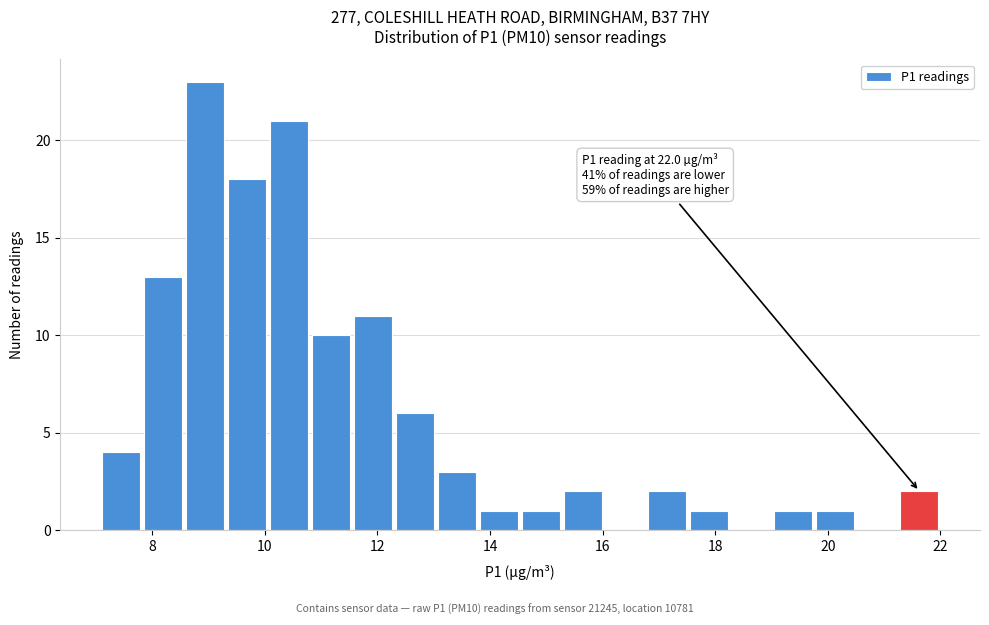

Read against the x-axis, roughly where is the centre of the tallest bar?

9.0